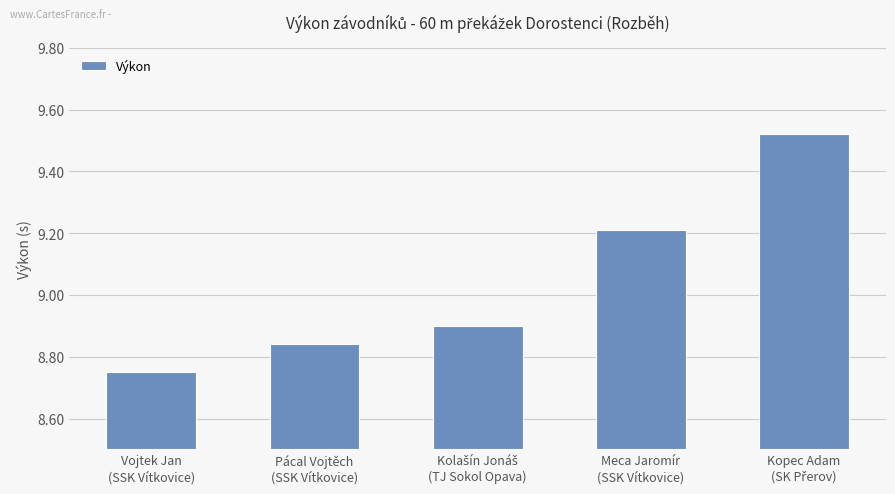

Where is the data nearest to the value 0?

Vojtek Jan
(SSK Vítkovice)